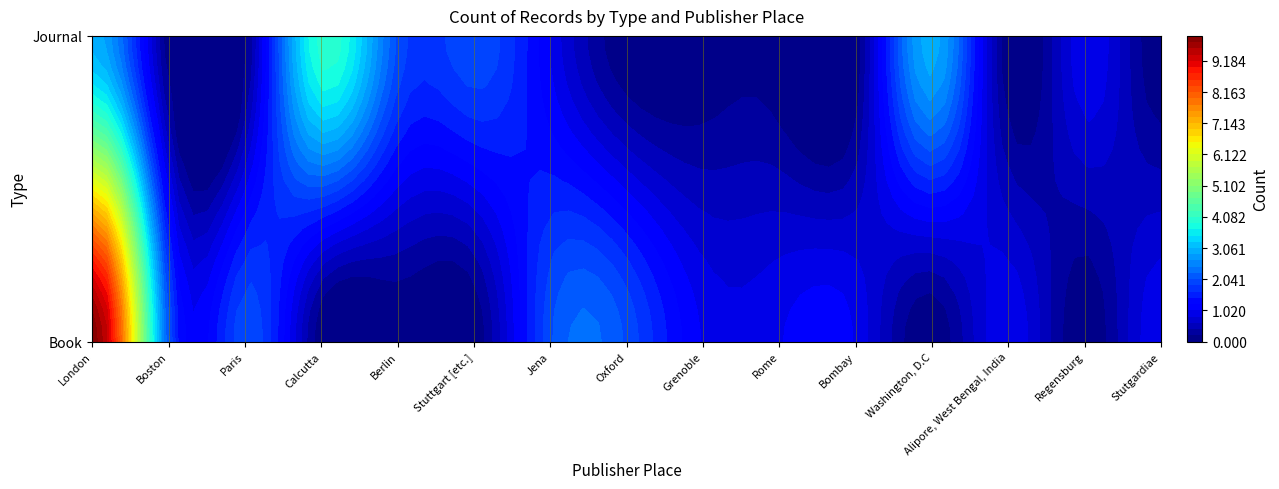

At London, list the series in order from smallest to largest.

Journal, Book